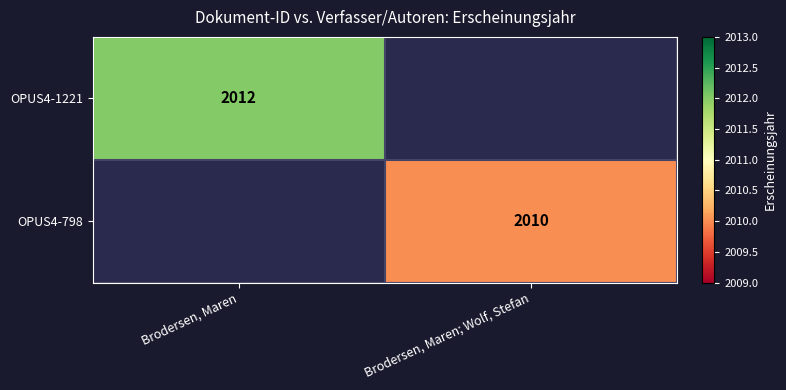

List the labels in order of OPUS4-798 value, smallest first.

Brodersen, Maren, Brodersen, Maren; Wolf, Stefan